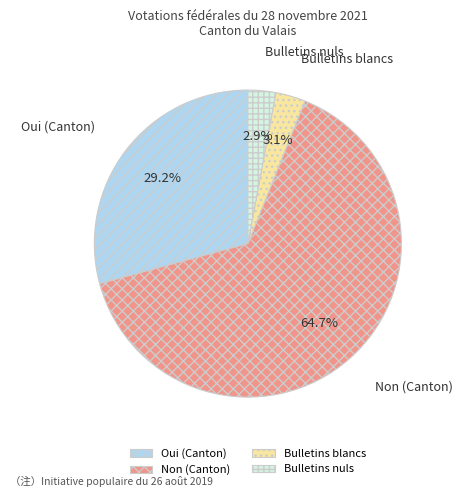

Do Bulletins nuls and Oui (Canton) together represent more than half of the pie?

No